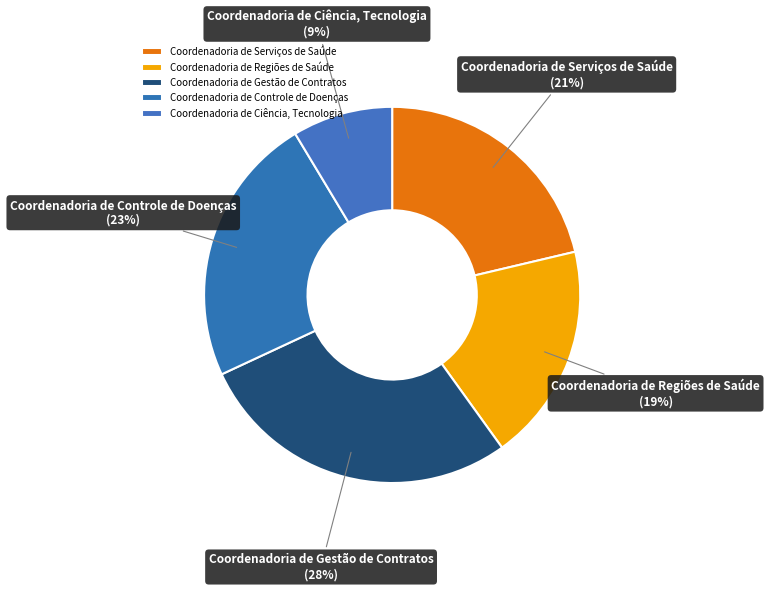

To the nearest percent, what is the difference between the largest and smallest slice percentages?

19%